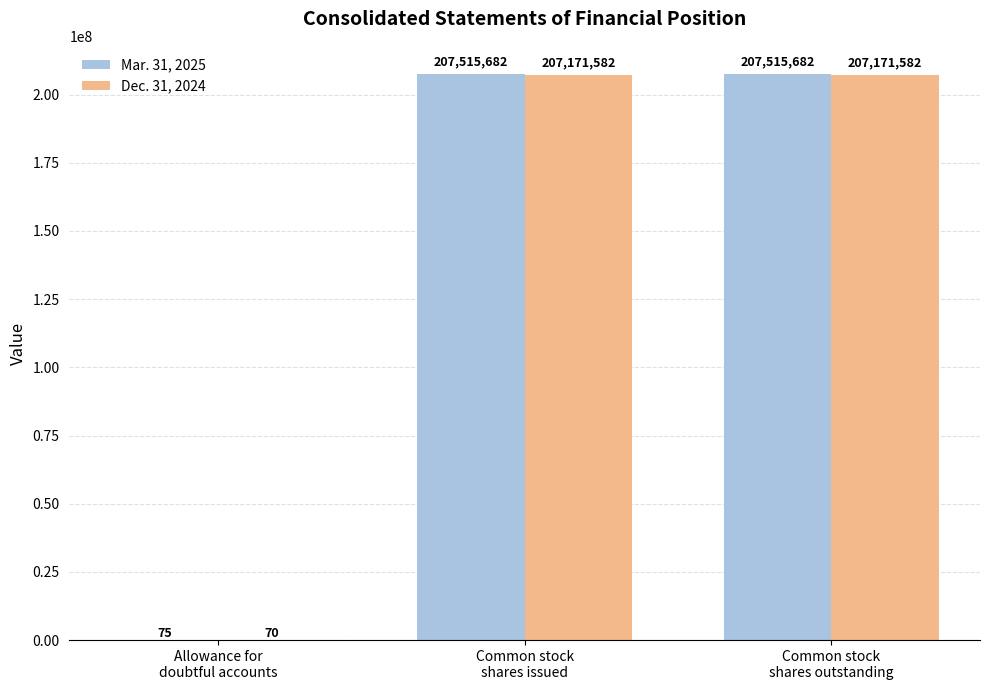

Are the bars horizontal?

No